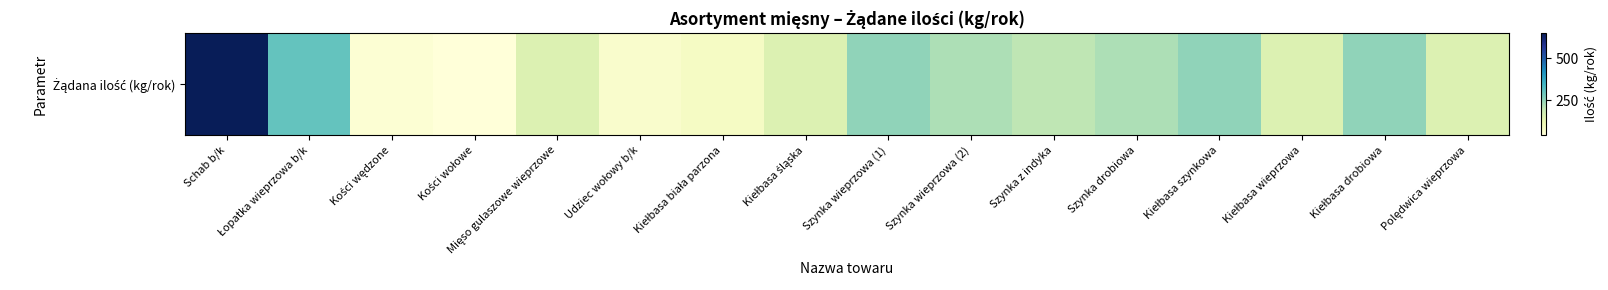

The value at Kiełbasa wieprzowa is 64. True or false?

False